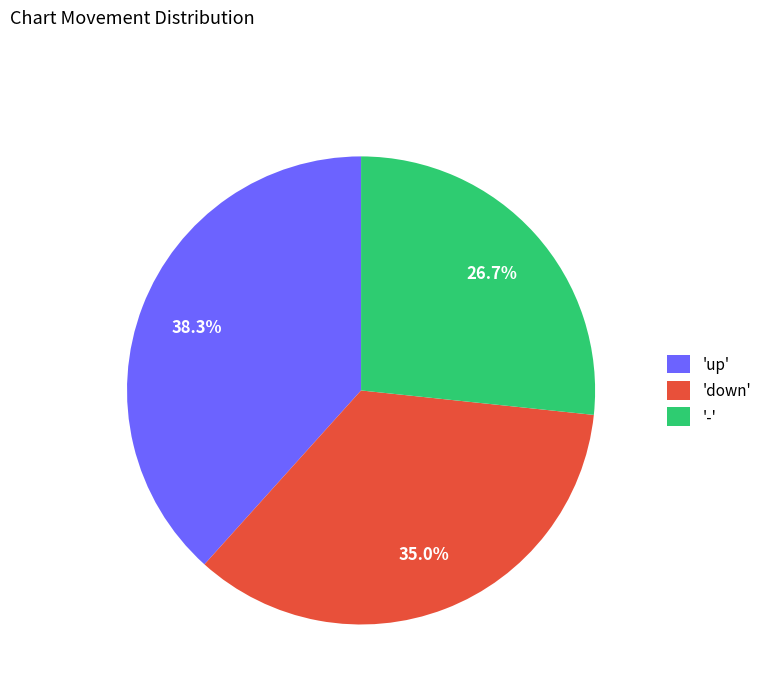

Count the number of slices in the pie.

3